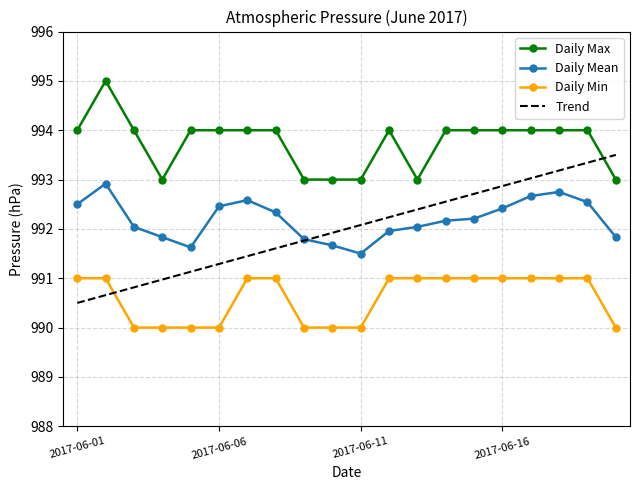

After their last crossing, which series has the higher values: Daily Max or Trend?

Trend